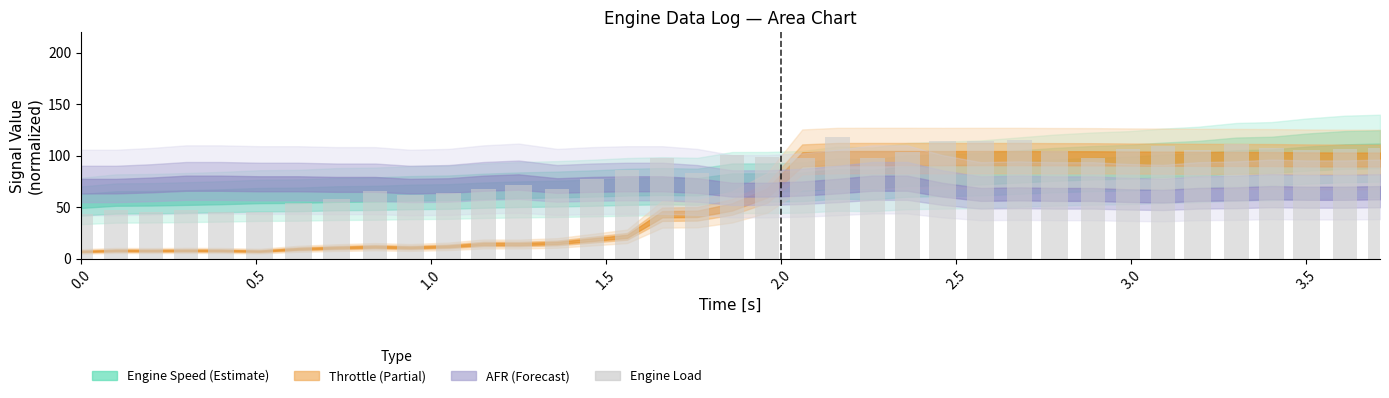

What is the sum of all values?

3161.0